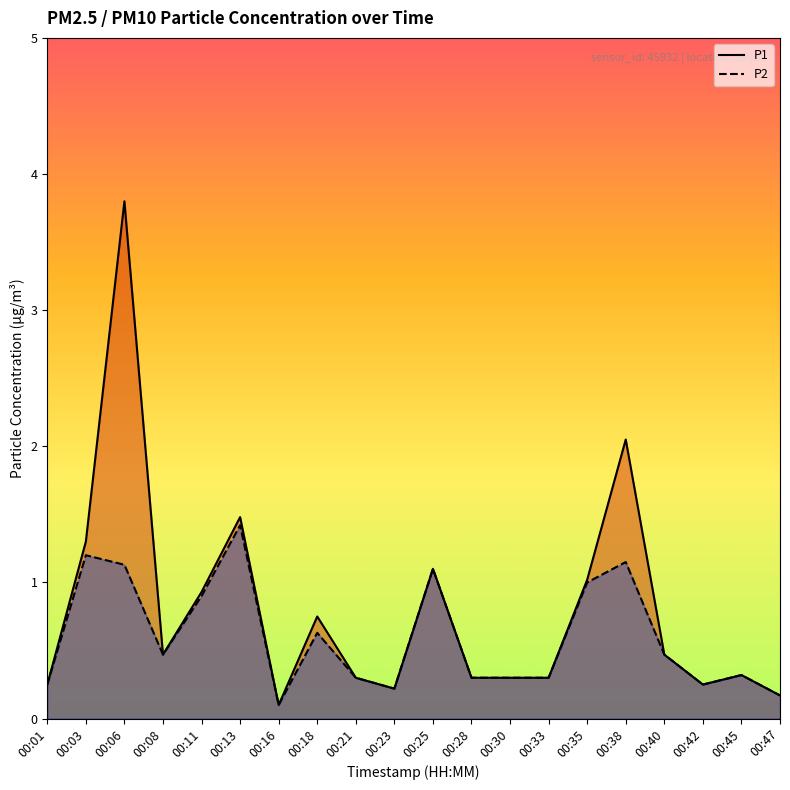

Which series has the largest range (max minus min)?

P1